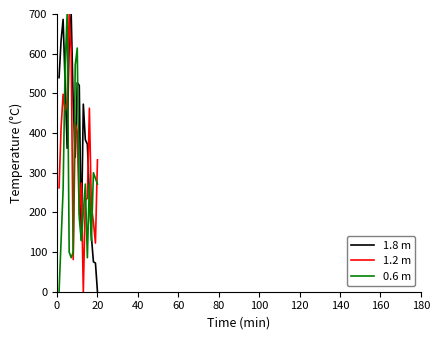

What is the greatest value displayed?

700.0